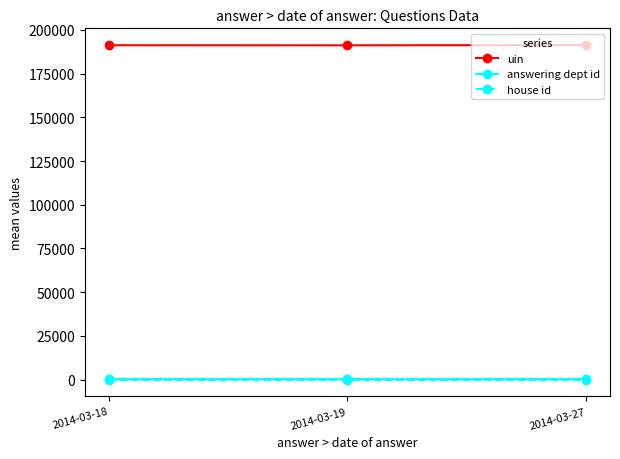

What is the average value of the uin series?

191268.6